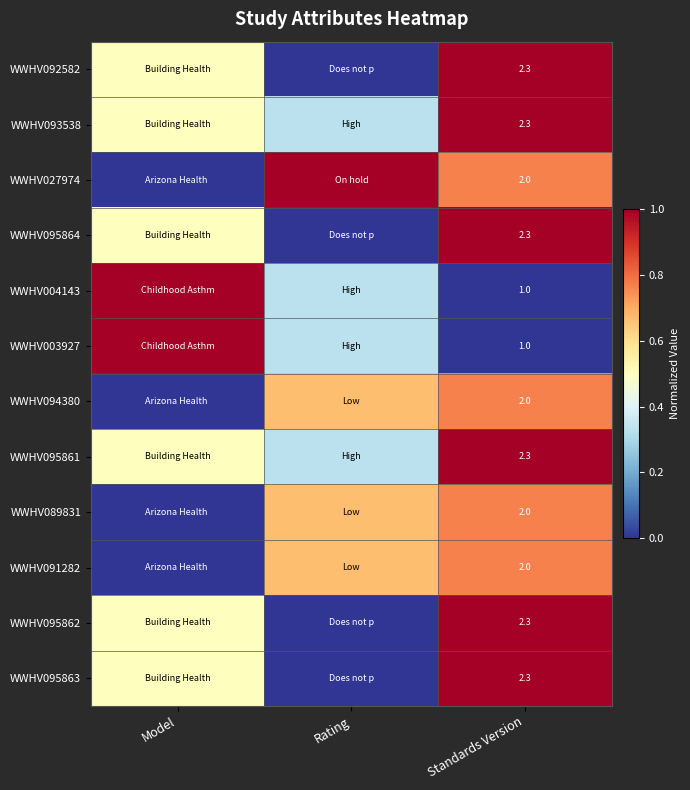

Is it true that WWHV094380 equals 0.5 at Standards Version?

False